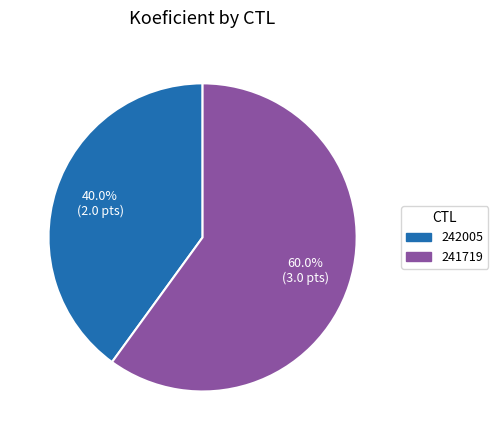

Is it true that 242005 is 40% of the pie?

True